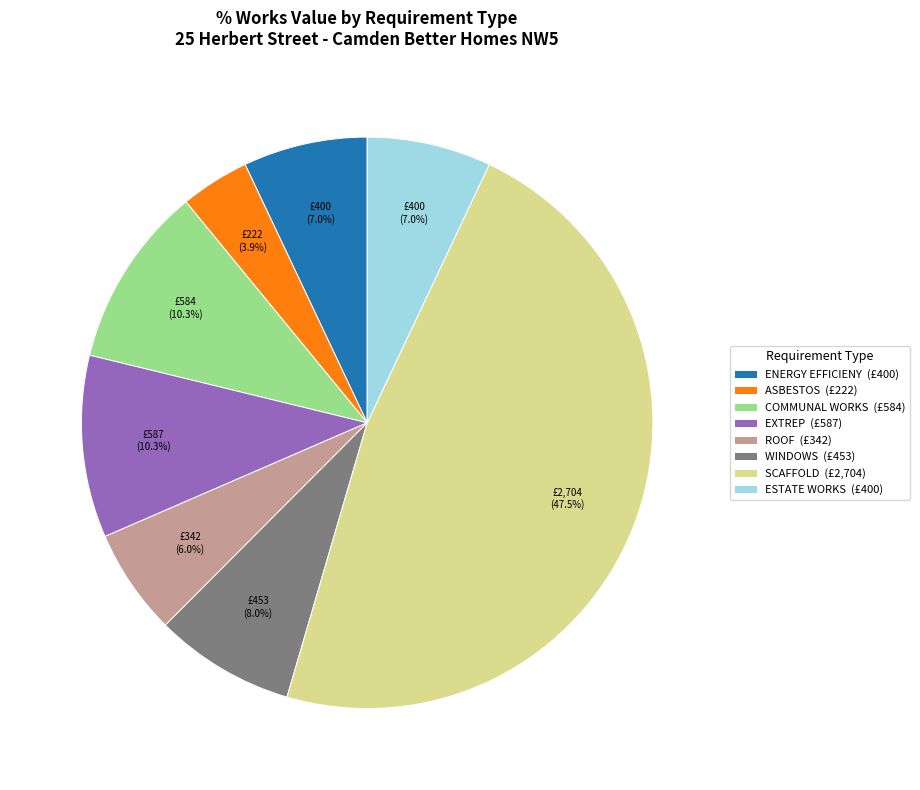

Do ESTATE WORKS (£400) and COMMUNAL WORKS (£584) together represent more than half of the pie?

No